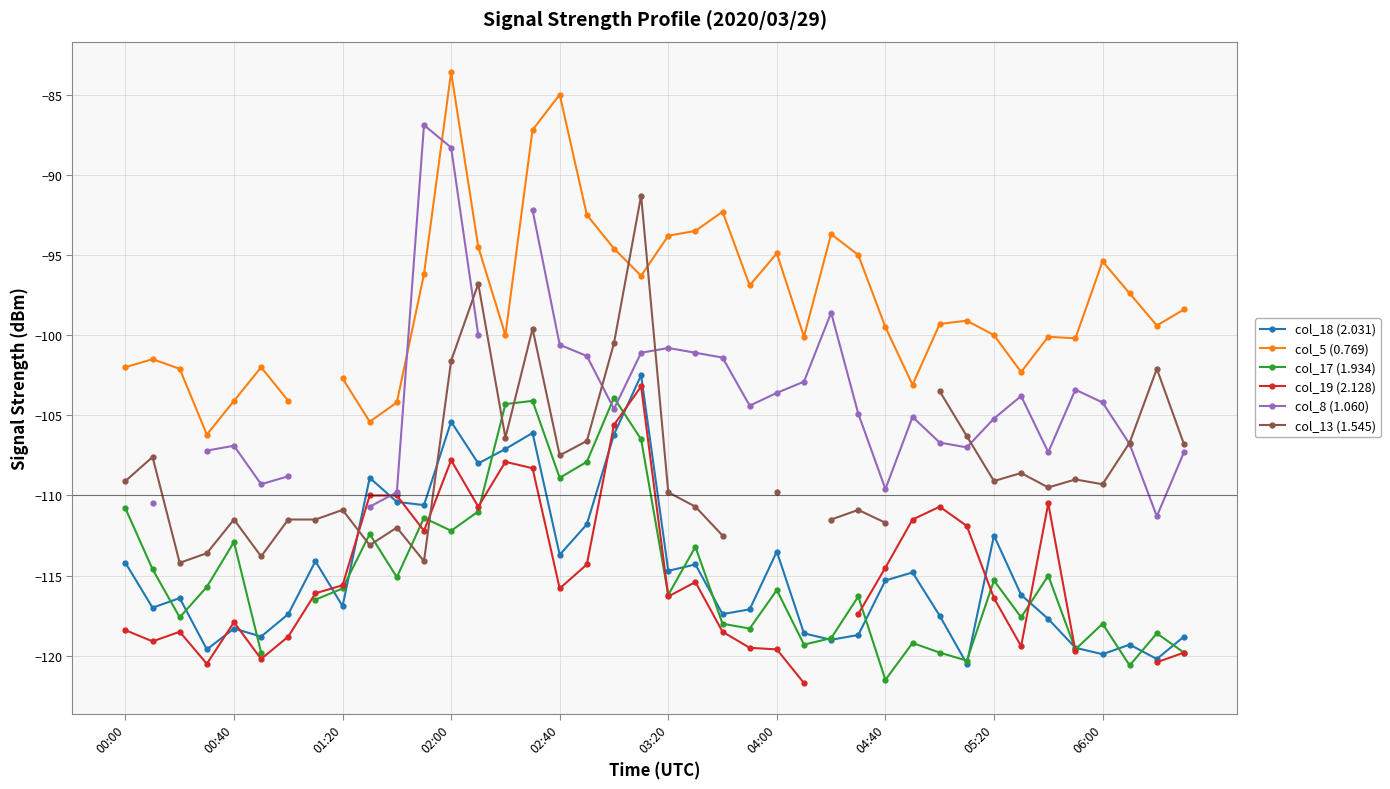

Where does the col_17 (1.934) series first go above -115?

00:00